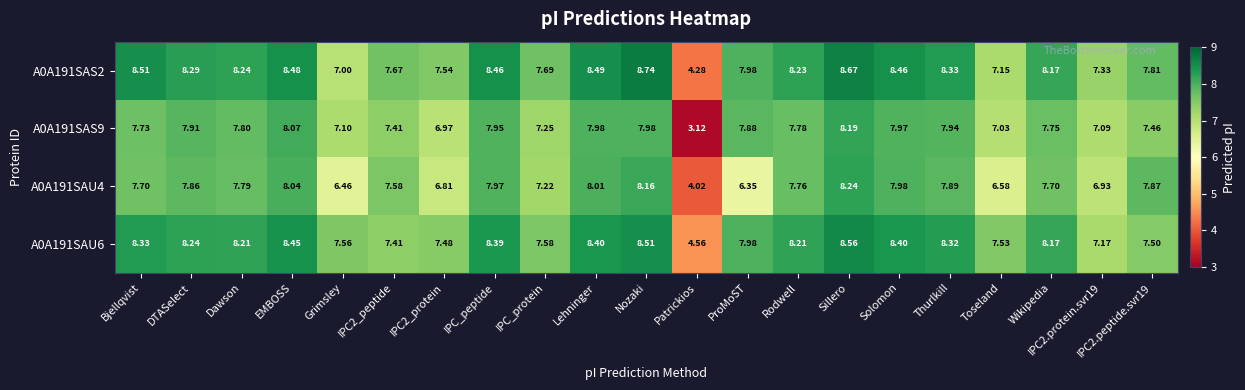

At which label does A0A191SAS2 first exceed 8?

Bjellqvist